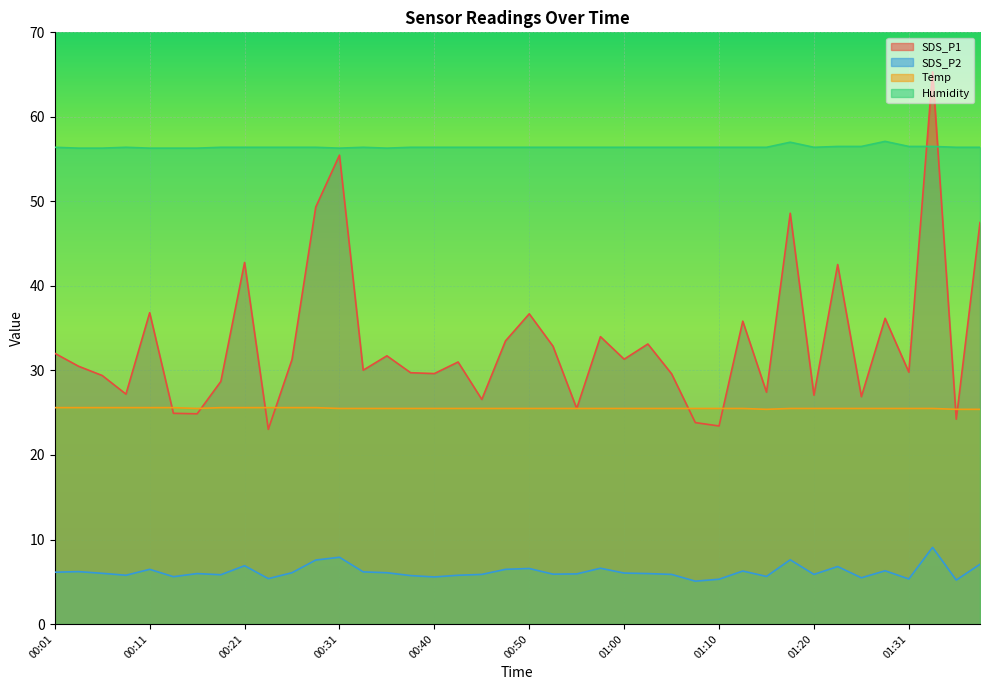

True or false: SDS_P2 and SDS_P1 cross at least once.

False